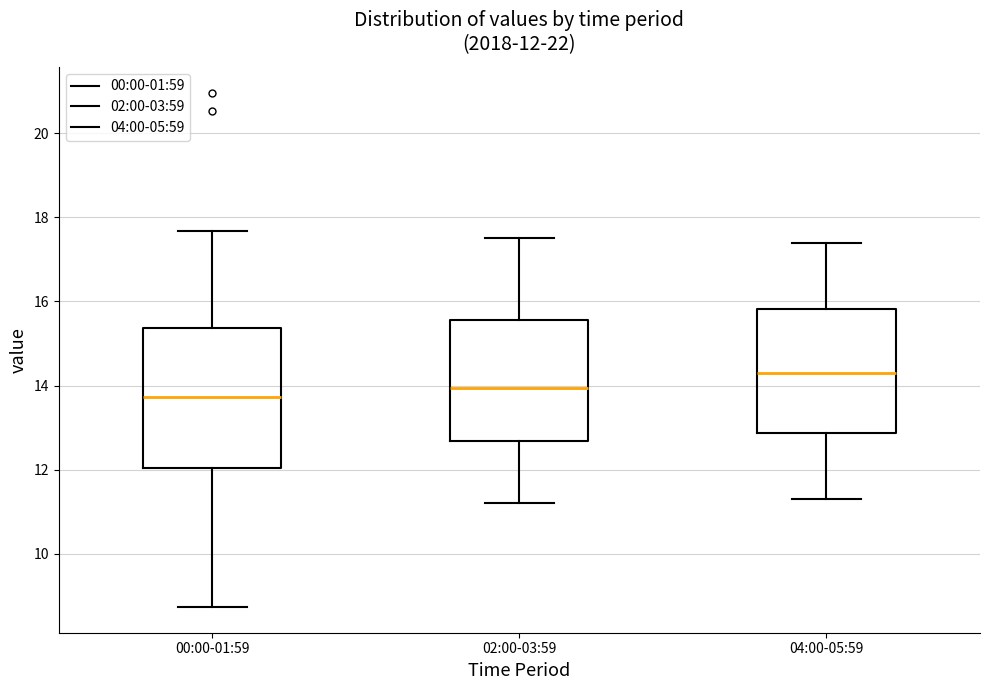

Which box has the highest median line?

04:00-05:59